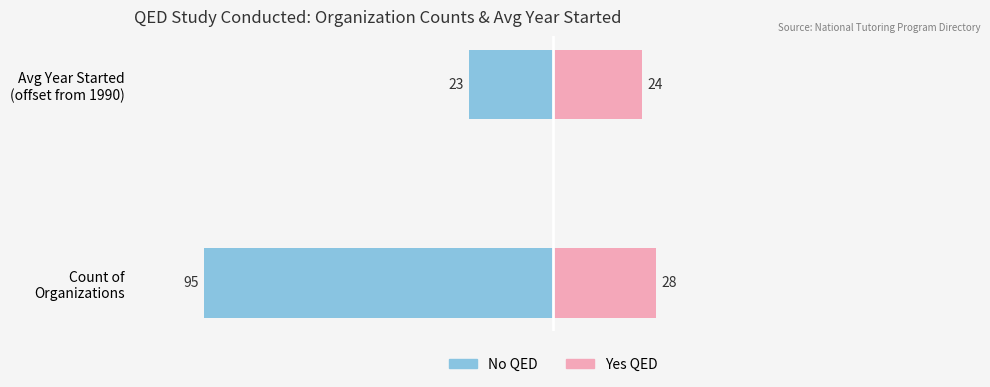

The No QED series shows -151 at Count of Organizations. True or false?

False